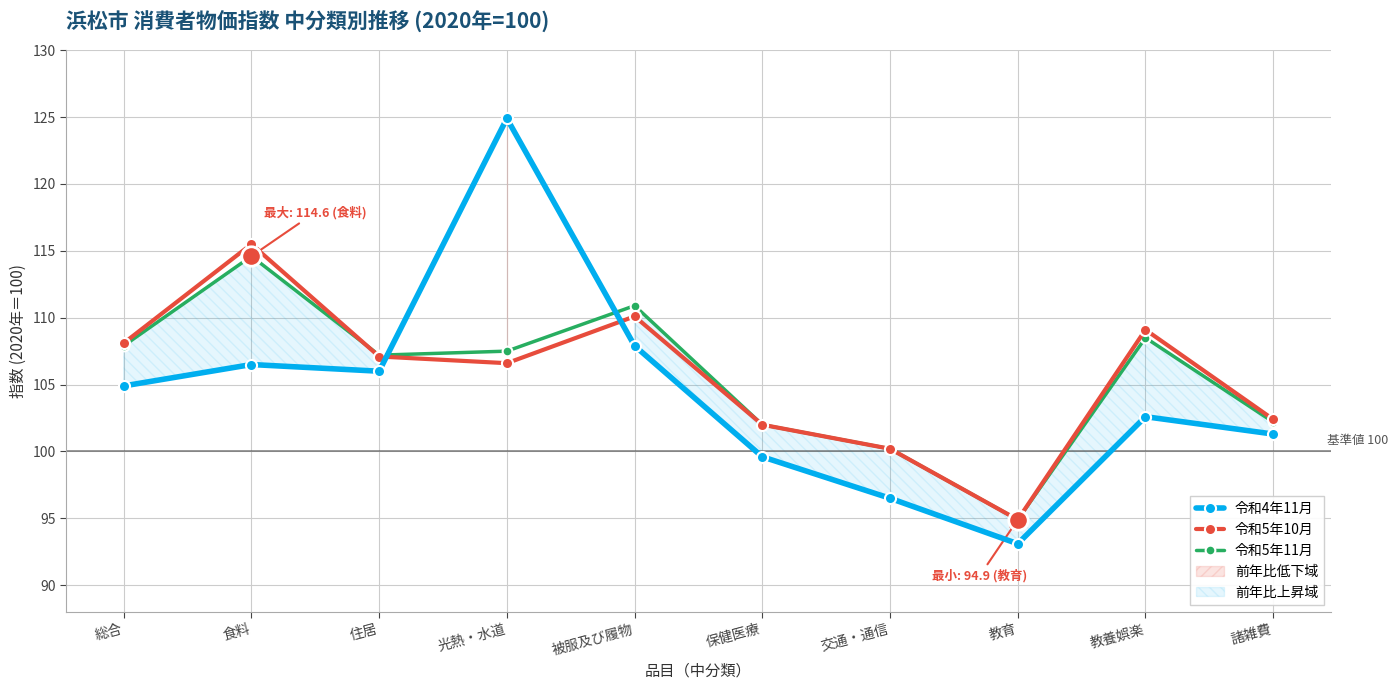

What is the difference between the highest and lowest values at 食料?

9.0